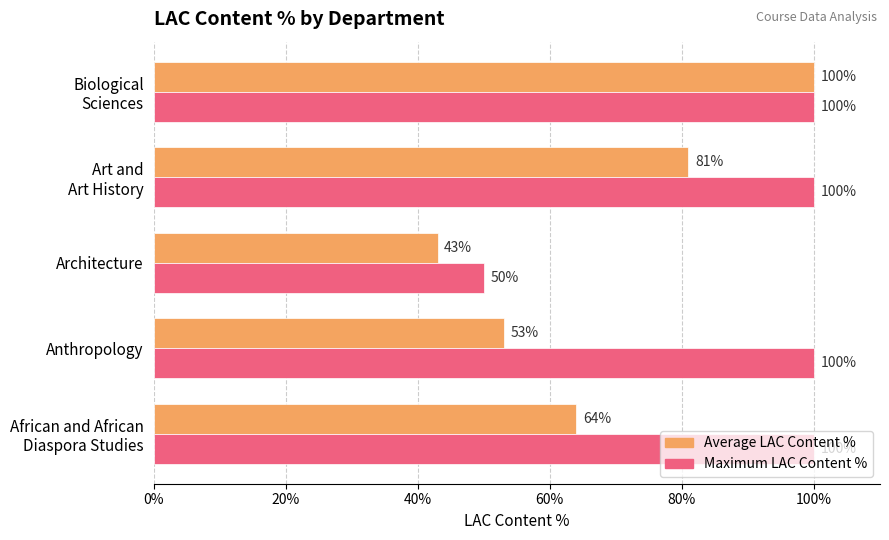

What are all the series names shown in the legend?

Average LAC Content %, Maximum LAC Content %